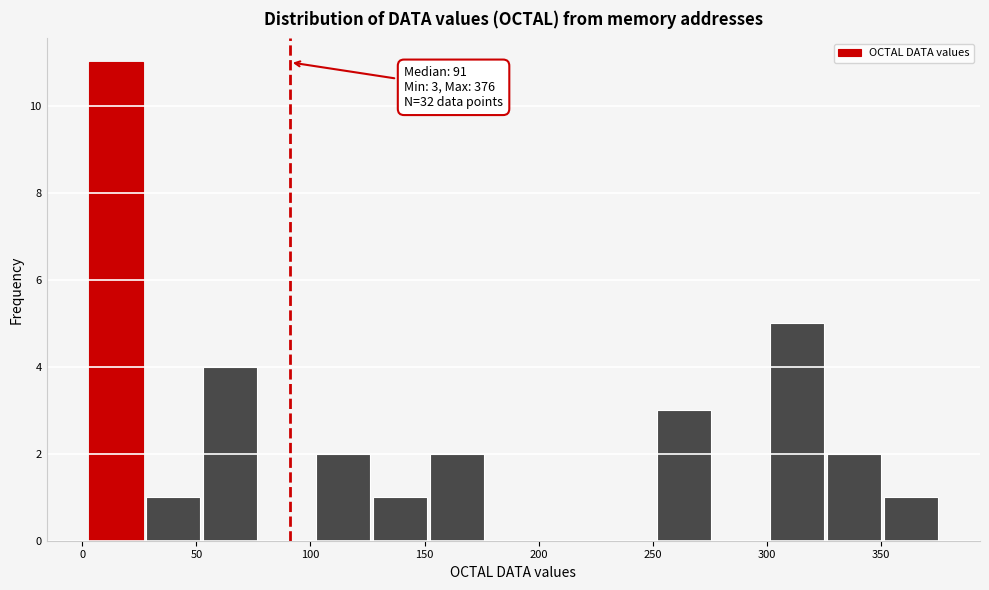

Over which range of the x-axis is the bar tallest?

5 to 30